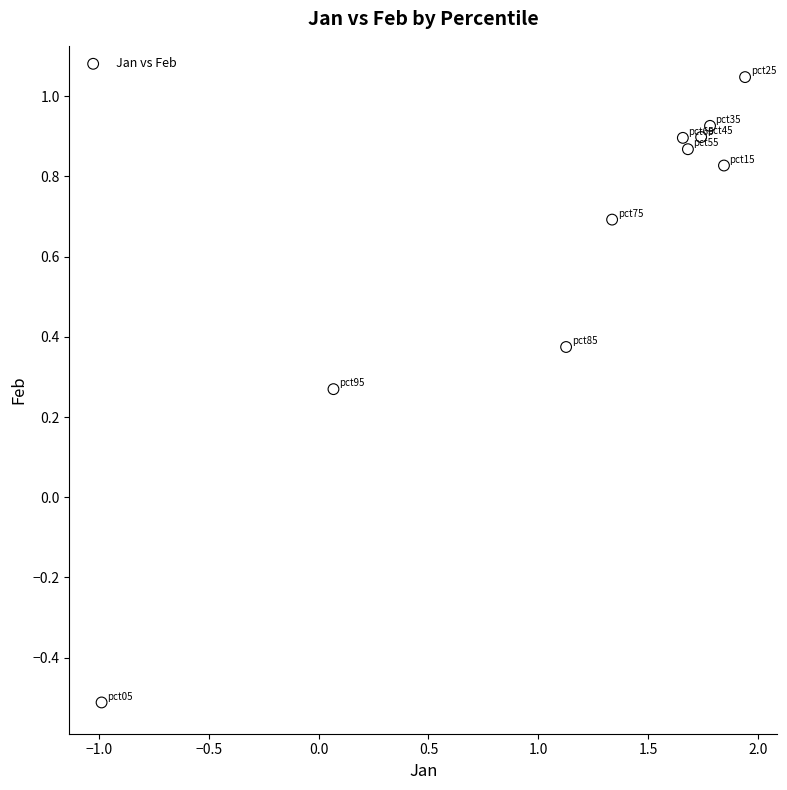

What is the average X value?

1.2